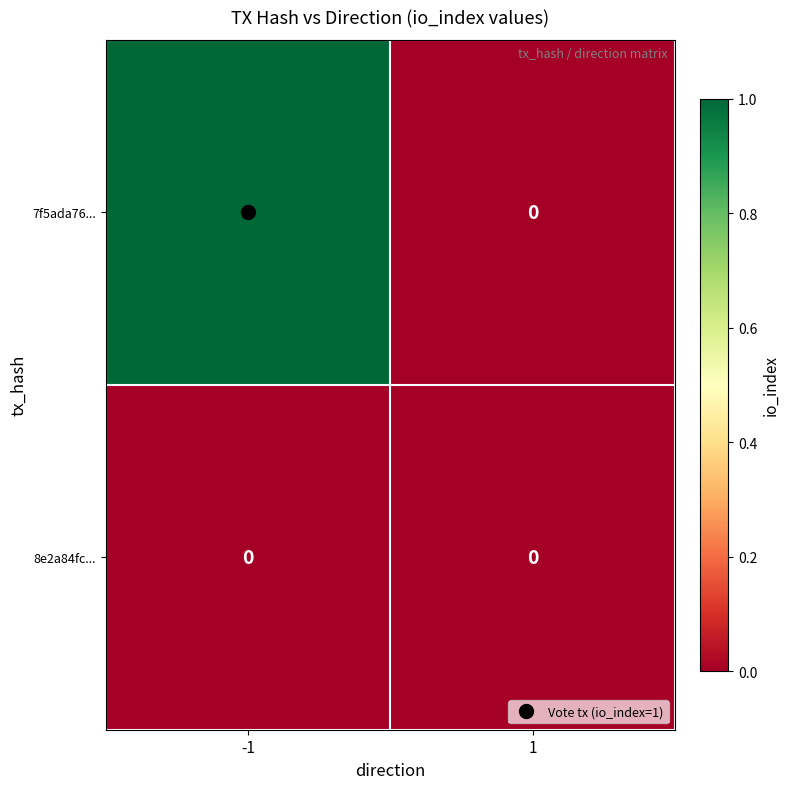

True or false: 7f5ada76... has a value of 0 at 1.

True